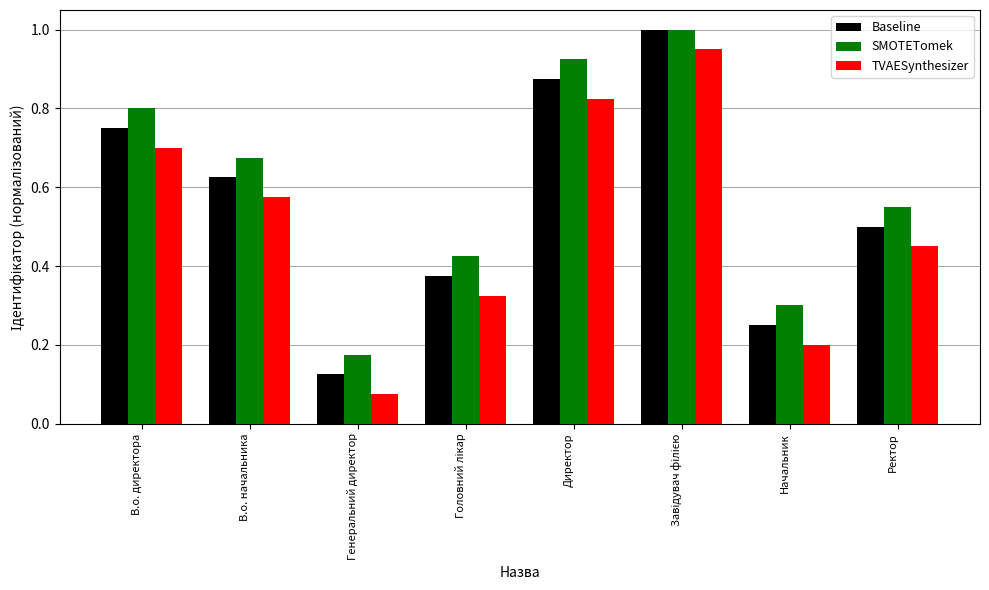

What is the label of the 5th bar from the left?

Директор